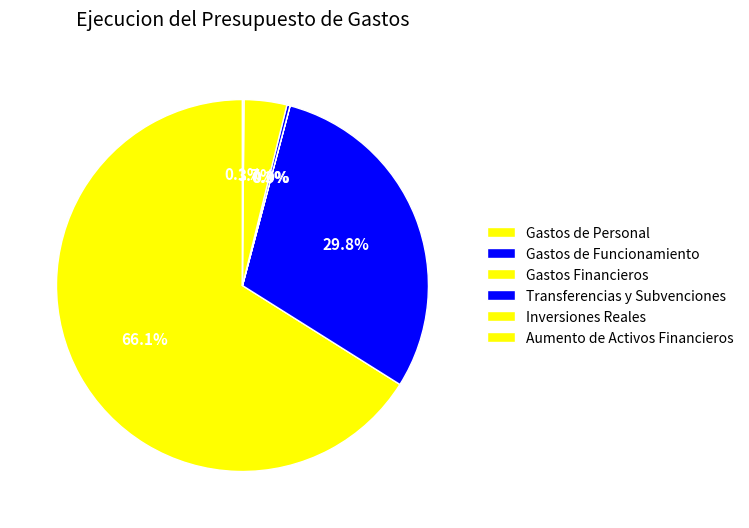

How many segments does this pie chart have?

6